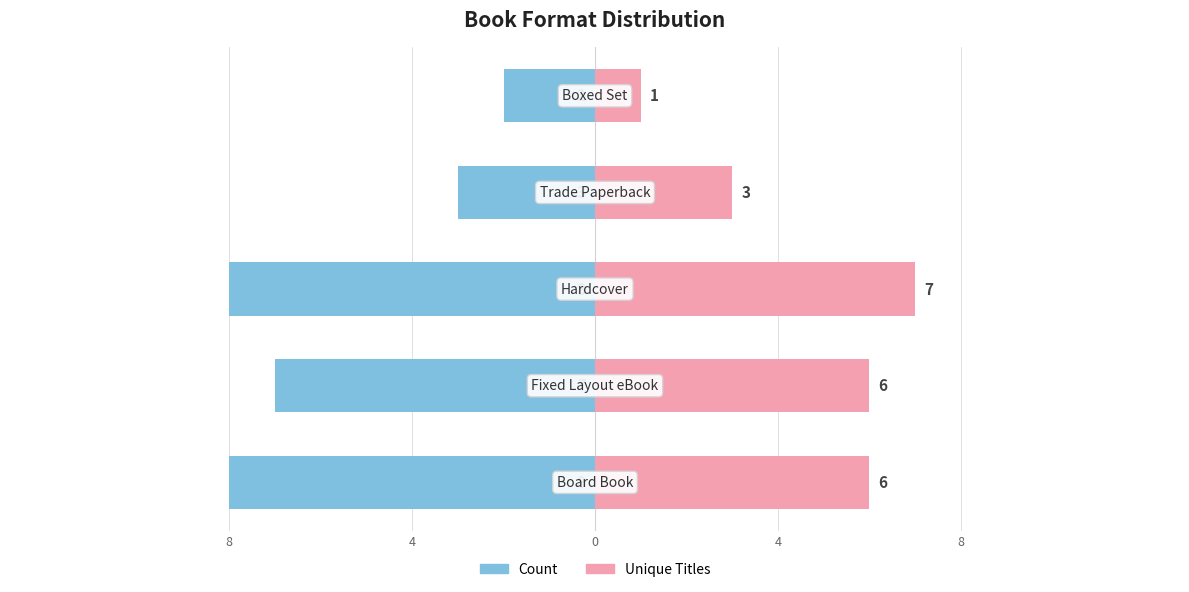

What is the difference between the second highest and second lowest values in the Count series?

5